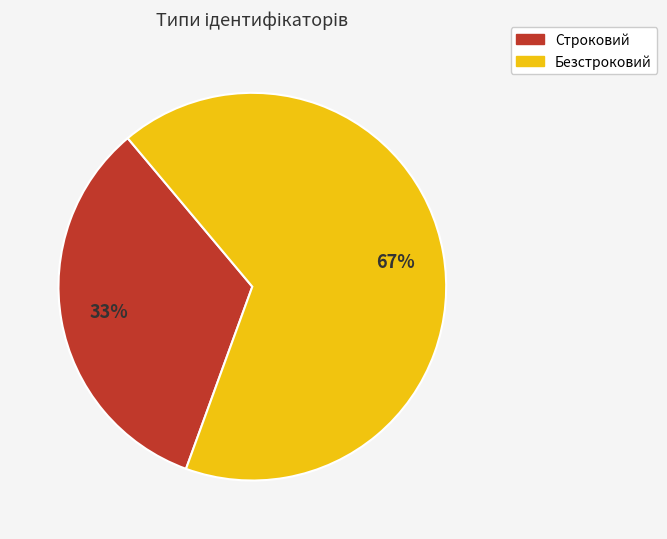

Is there any slice that represents more than half of the pie?

Yes